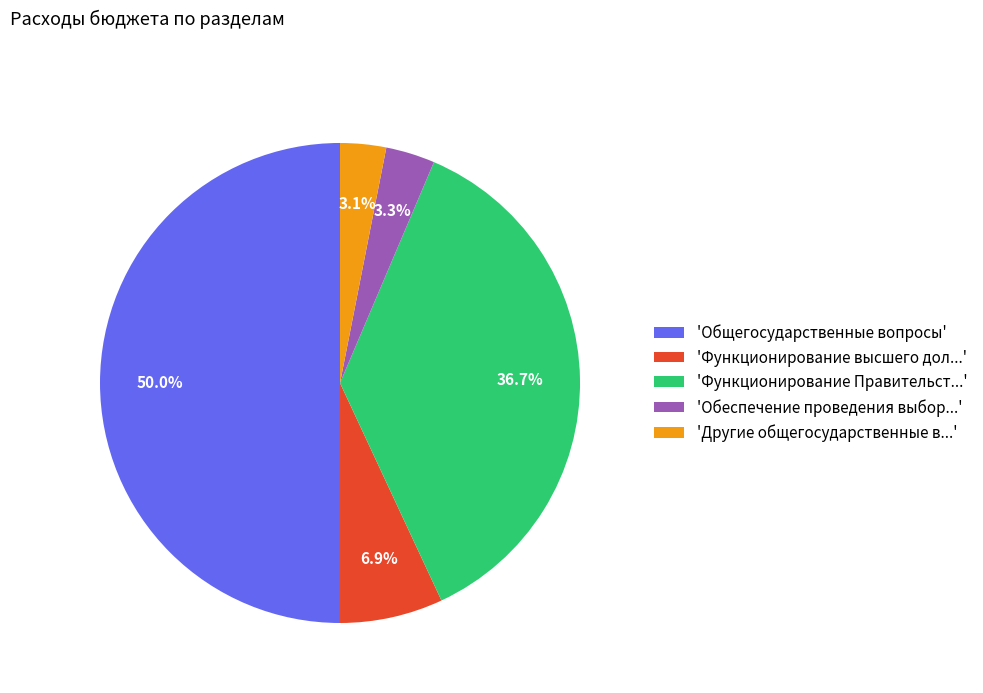

Is the sum of 'Другие общегосударственные в...' and 'Функционирование высшего дол...' greater than half?

No